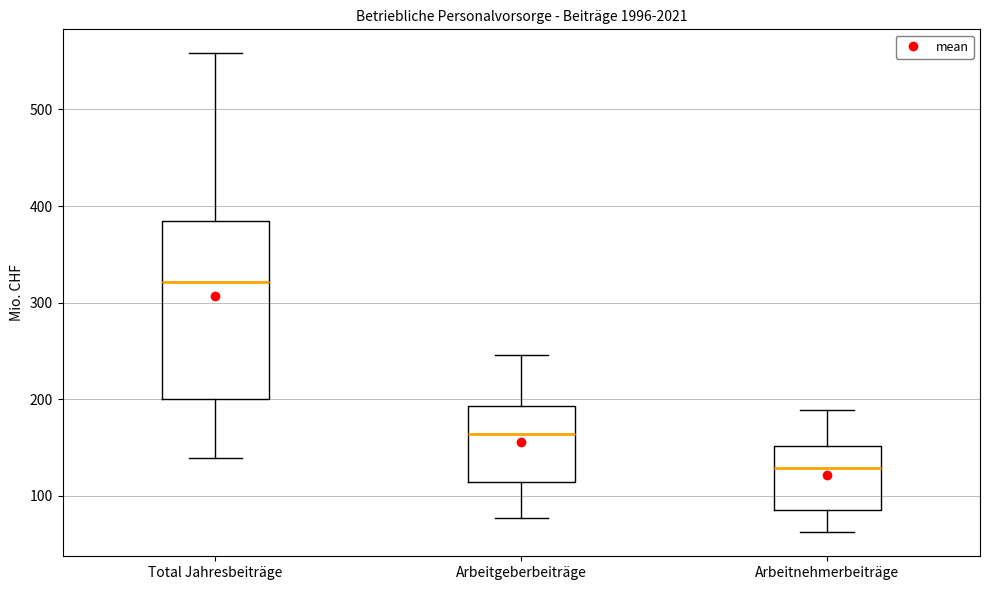

Which box's median line is the lowest?

Arbeitnehmerbeiträge